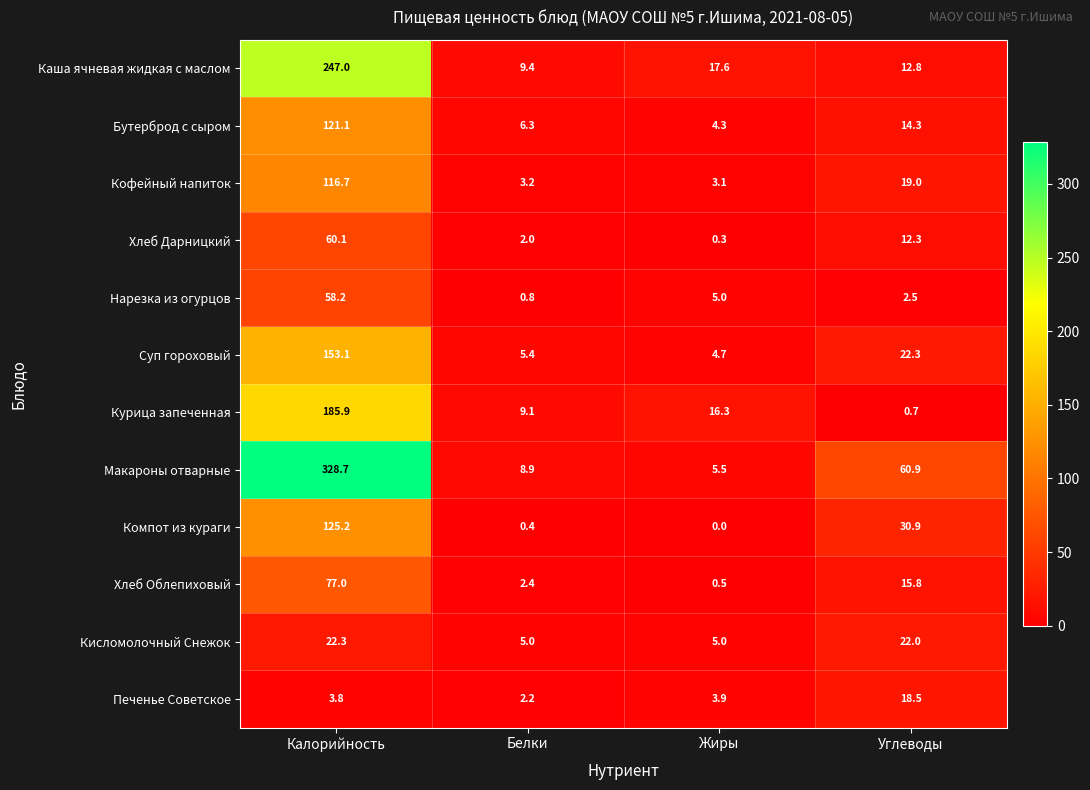

How many distinct data groups are displayed?

12